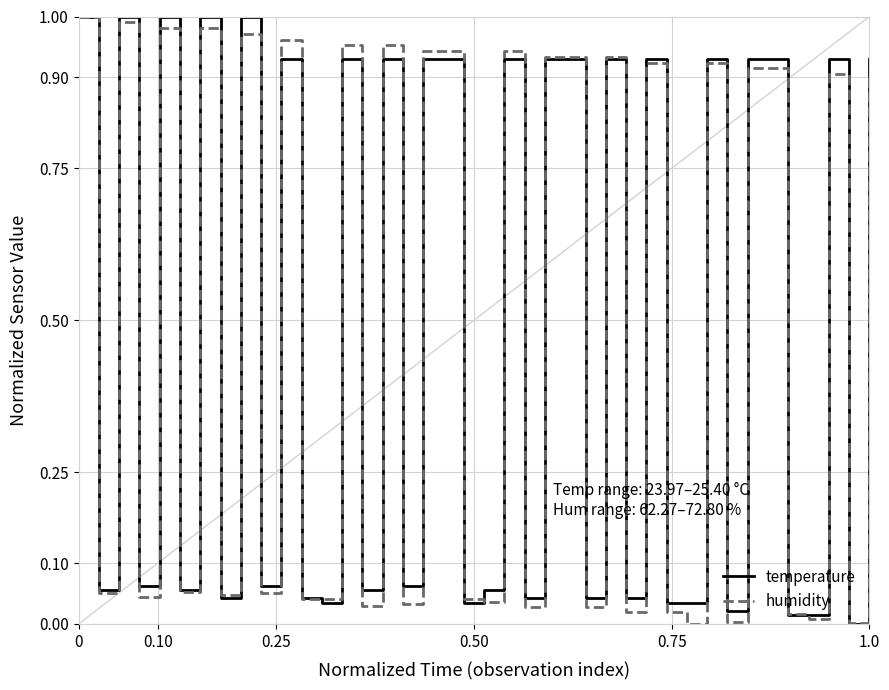

Does the chart have visible grid lines?

Yes